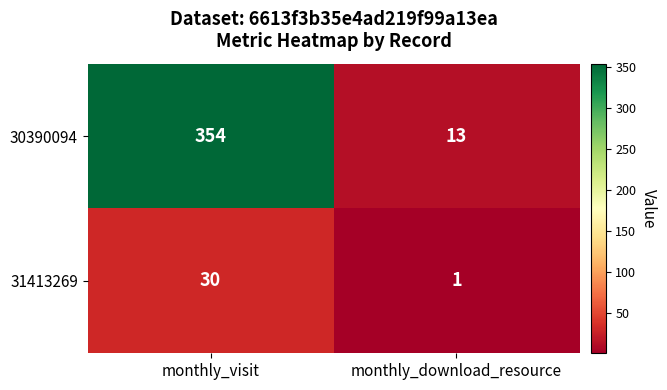

Is it true that 31413269 equals 21 at monthly_visit?

False